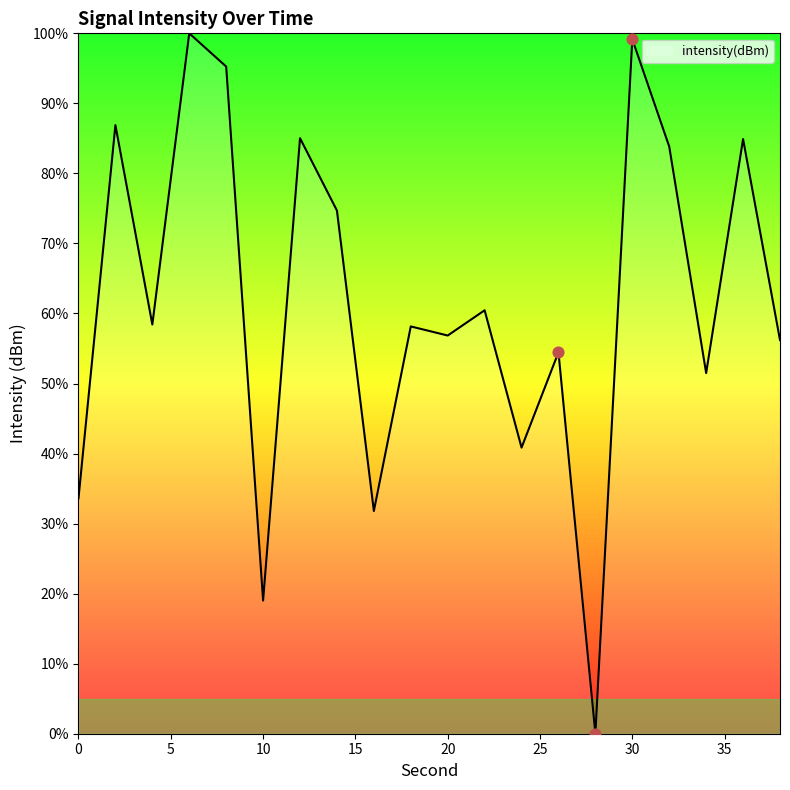

What is the greatest value displayed?

100.0